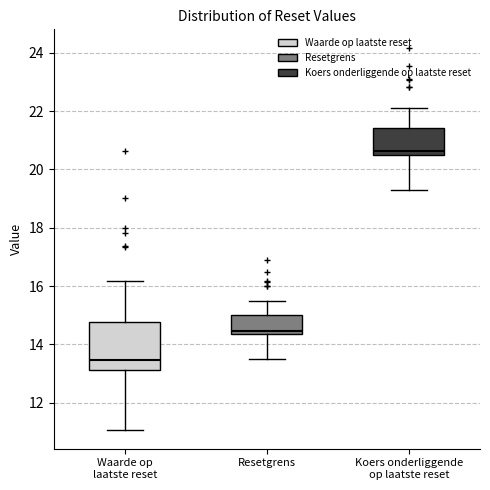

Reading left to right, read every box against the y-axis: the position of its median line, the range the box covers, and the ends of its whiskers. The values are not printed on the chart, so give them approximately, as read against the axis.

Waarde op laatste reset: median 13.4, box 13.2 to 14.8, whiskers 11.0 to 16.2
Resetgrens: median 14.4 (just above the box's lower edge), box 14.4 to 15.0, whiskers 13.4 to 15.4
Koers onderliggende op laatste reset: median 20.6, box 20.4 to 21.4, whiskers 19.2 to 22.2